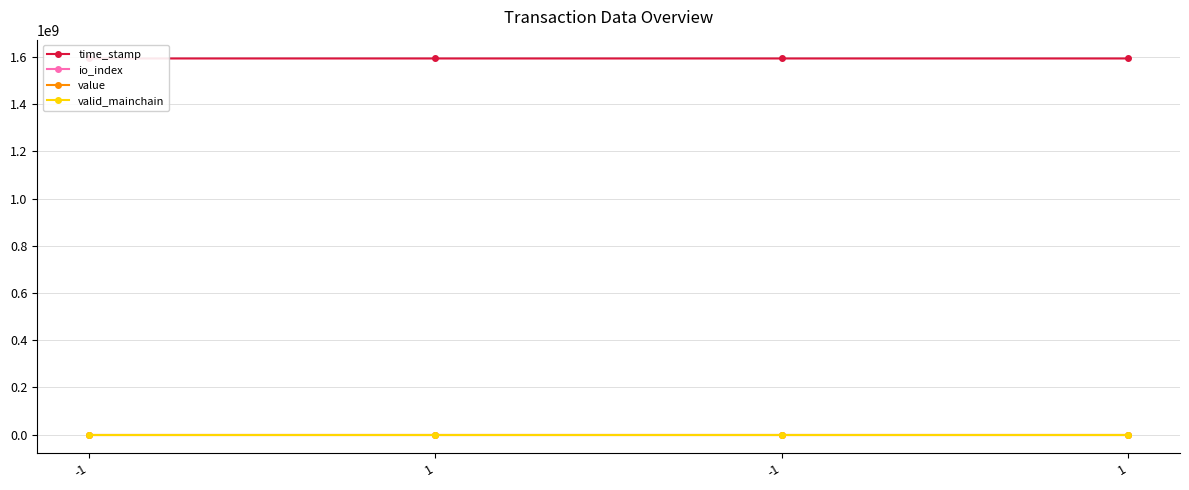

Rank the series at -1 from lowest to highest value.

value, valid_mainchain, io_index, time_stamp